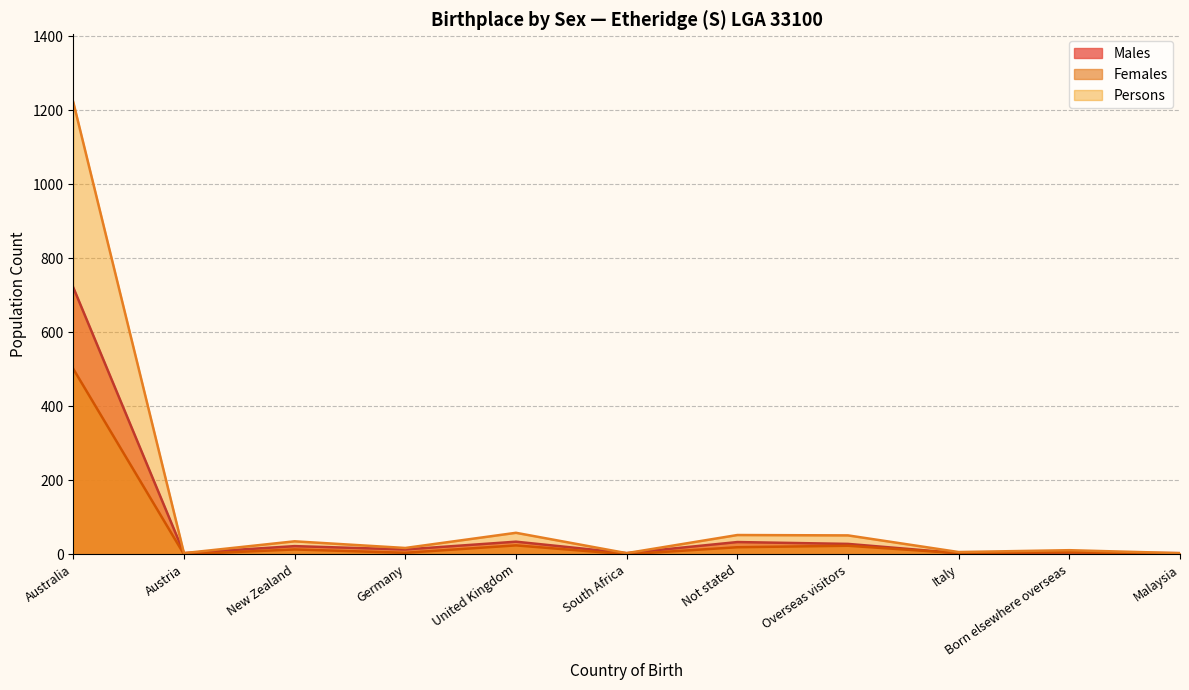

Count the number of data series in this chart.

3